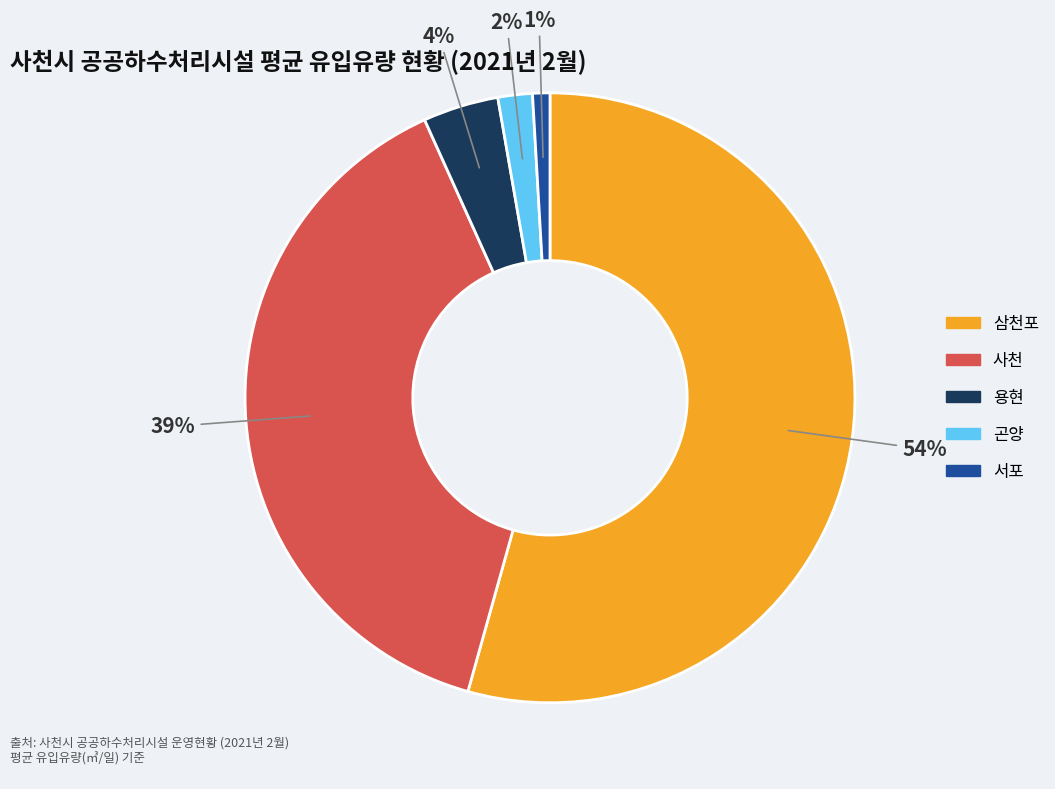

Which category has the biggest portion of the pie?

삼천포